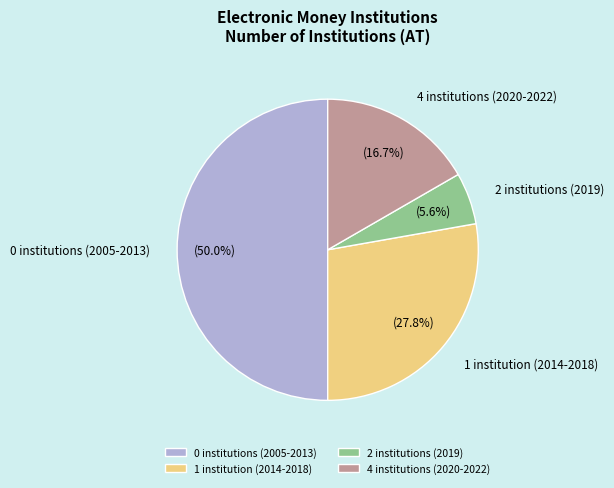

Does 2 institutions (2019) account for over 50% of the chart?

No